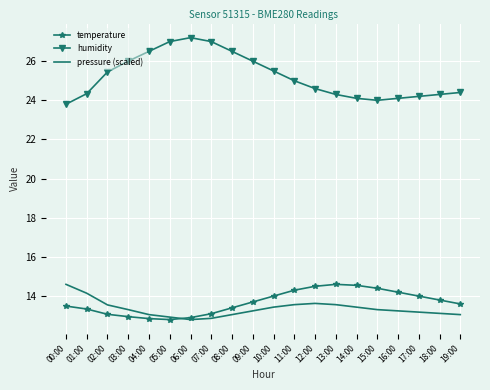

At how many categories does at least one series exceed 16?

20